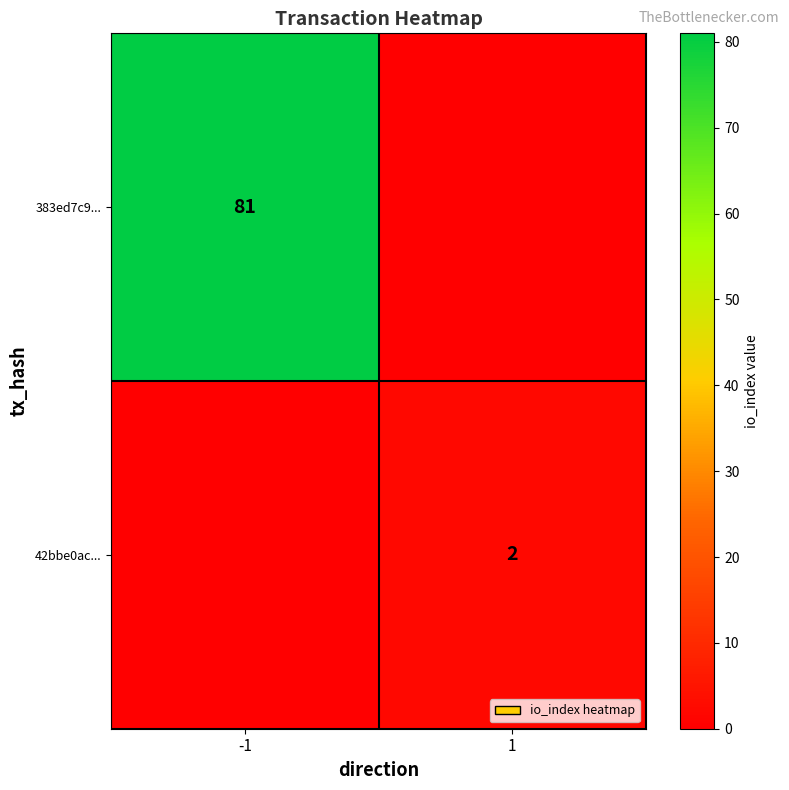

Is it true that 383ed7c9... equals 112 at -1?

False